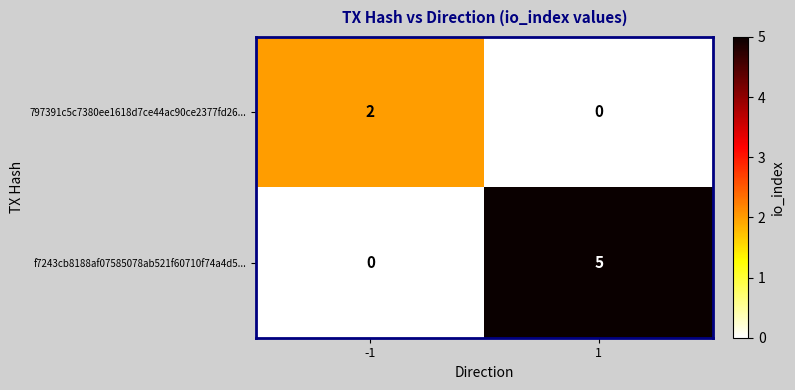

Rank the series by their maximum value, from lowest to highest.

797391c5c7380ee1618d7ce44ac90ce2377fd26..., f7243cb8188af07585078ab521f60710f74a4d5...